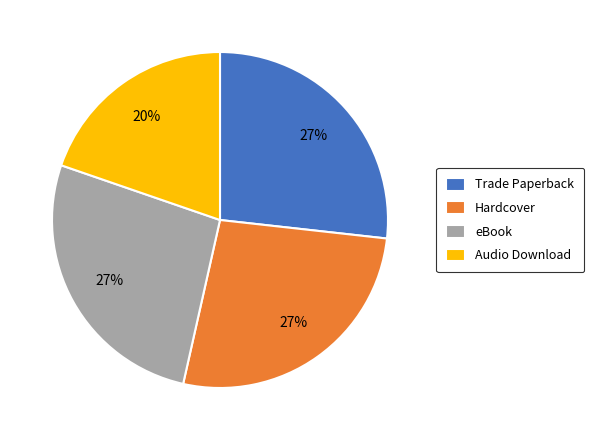

What percentage is the eBook slice, to the nearest percent?

27%